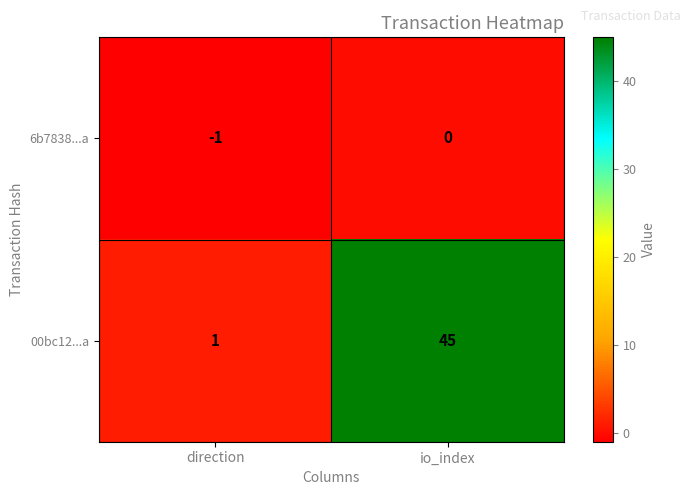

Reading left to right, transcribe all the data shown in this chart.

6b7838...a: direction=-1	io_index=0
00bc12...a: direction=1	io_index=45